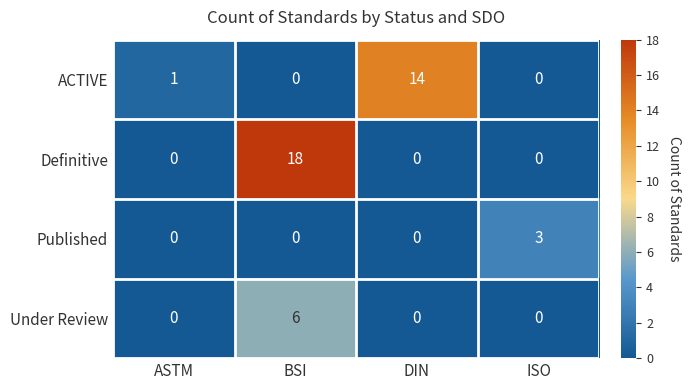

List the series in order of their peak value, lowest first.

Published, Under Review, ACTIVE, Definitive